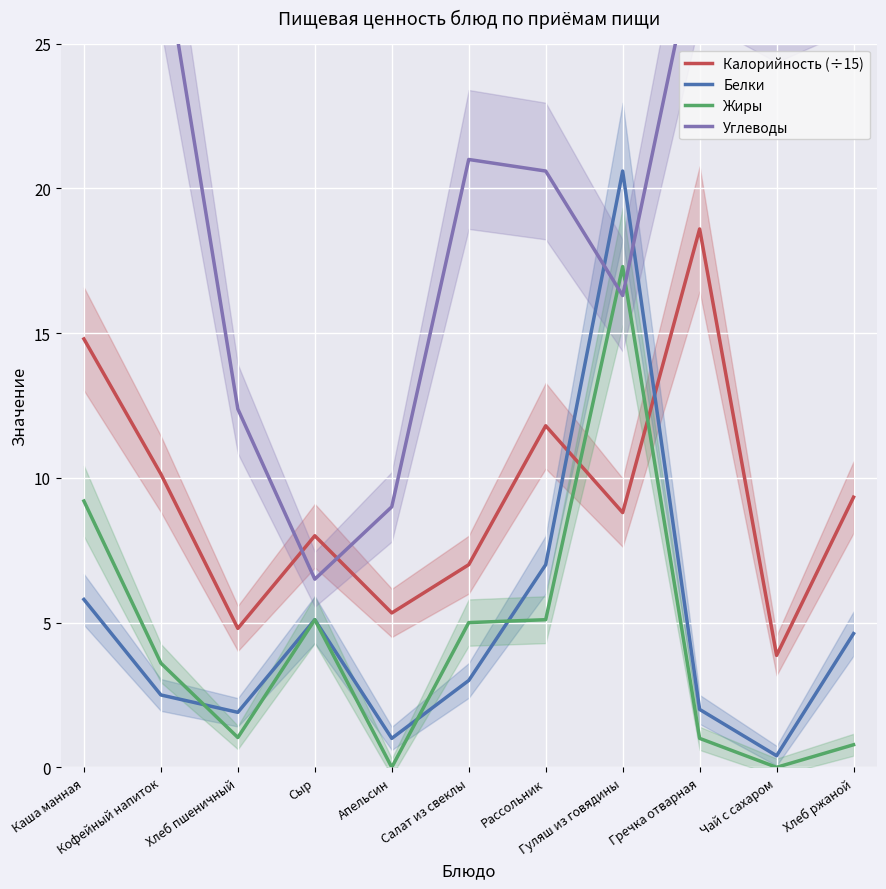

How many data points in Белки are less than 3?

5